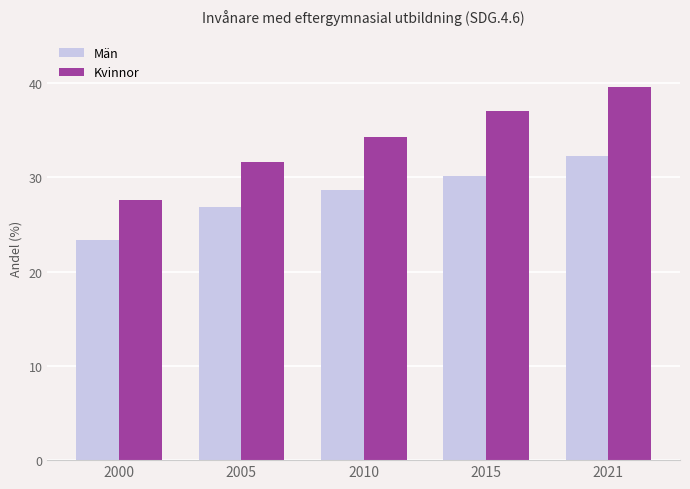

What is the difference between the maximum and minimum values in the Kvinnor series?

12.1